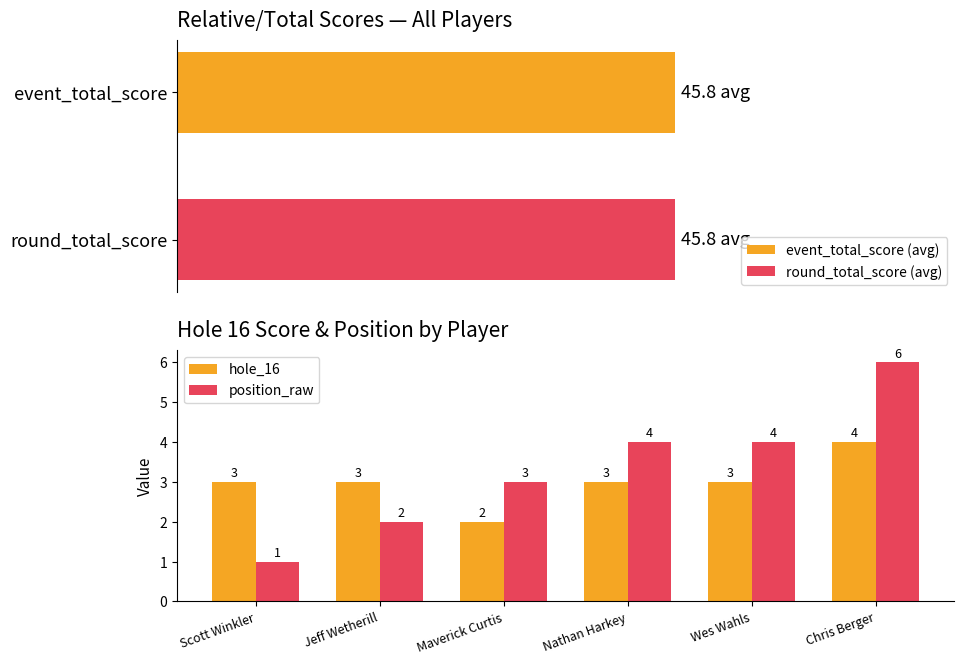

What is the minimum value for hole_16?

2